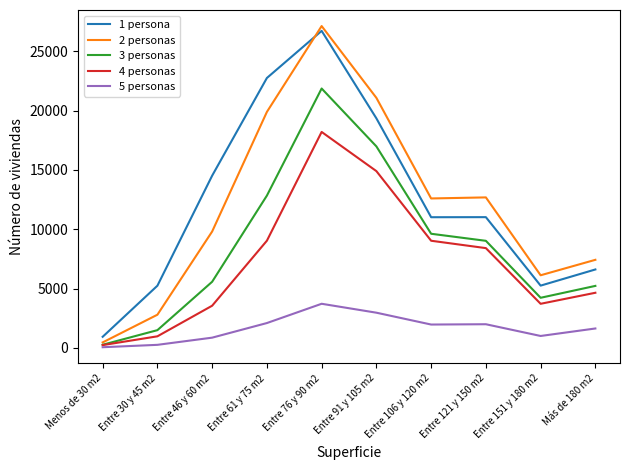

Count the number of categories in the chart.

10